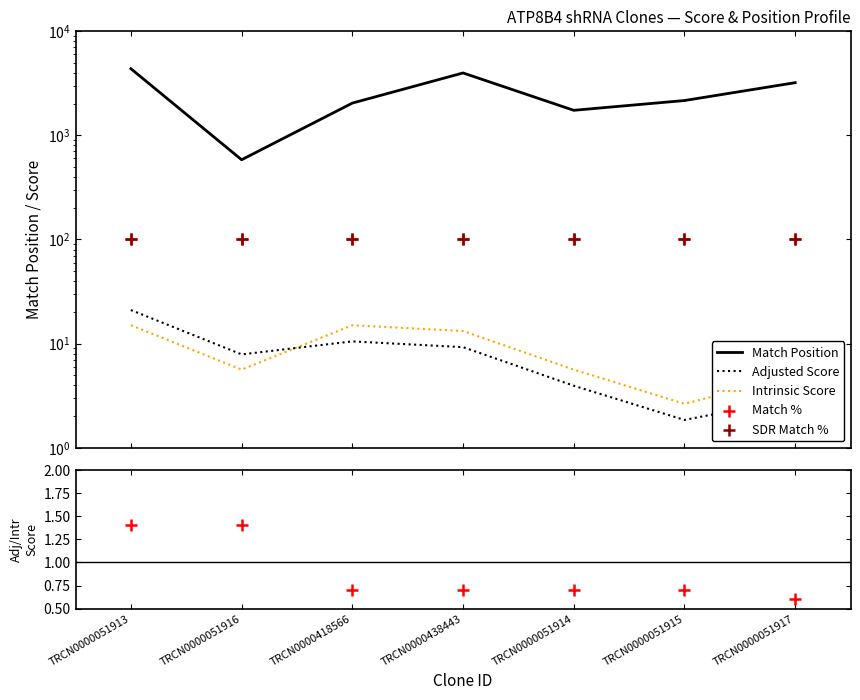

What is the total value across all series at TRCN0000051913?

4603.4